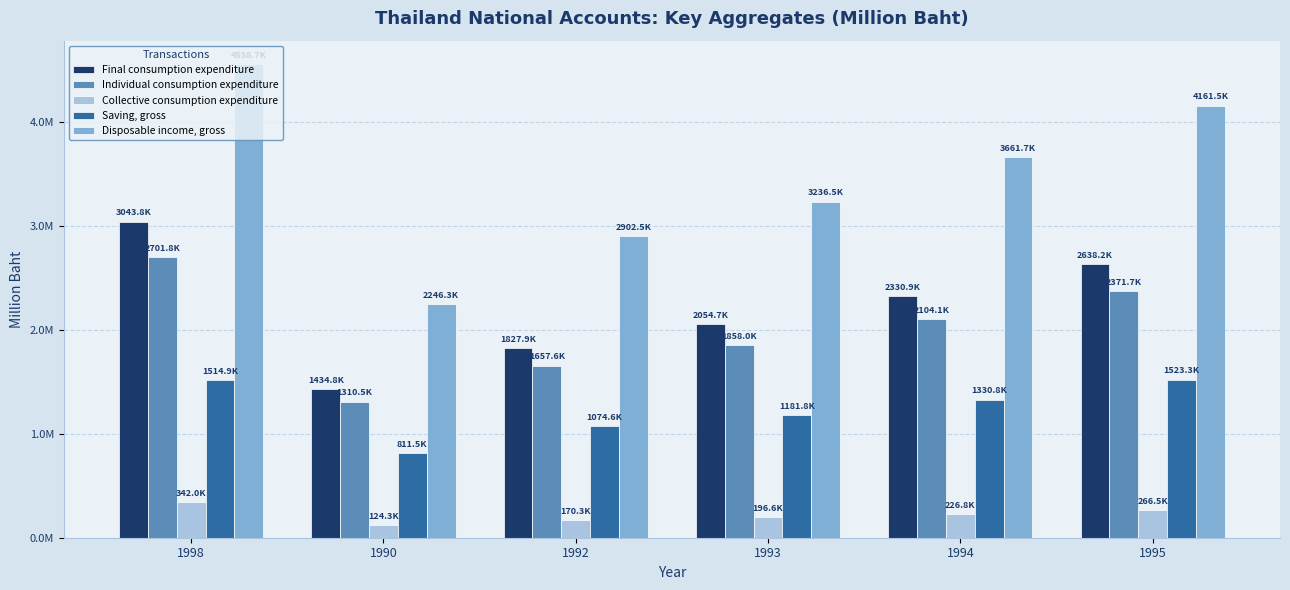

Does the chart contain any negative values?

No